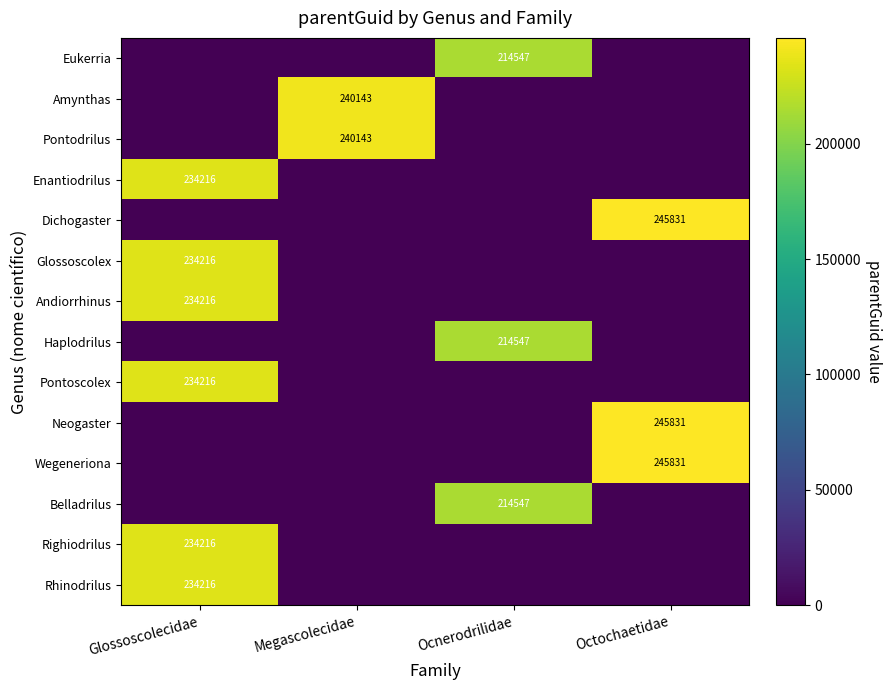

The value of Righiodrilus at Glossoscolecidae is 234216. True or false?

True